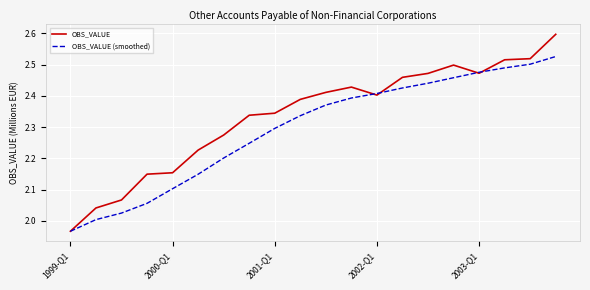

Which series has the widest spread of values?

OBS_VALUE